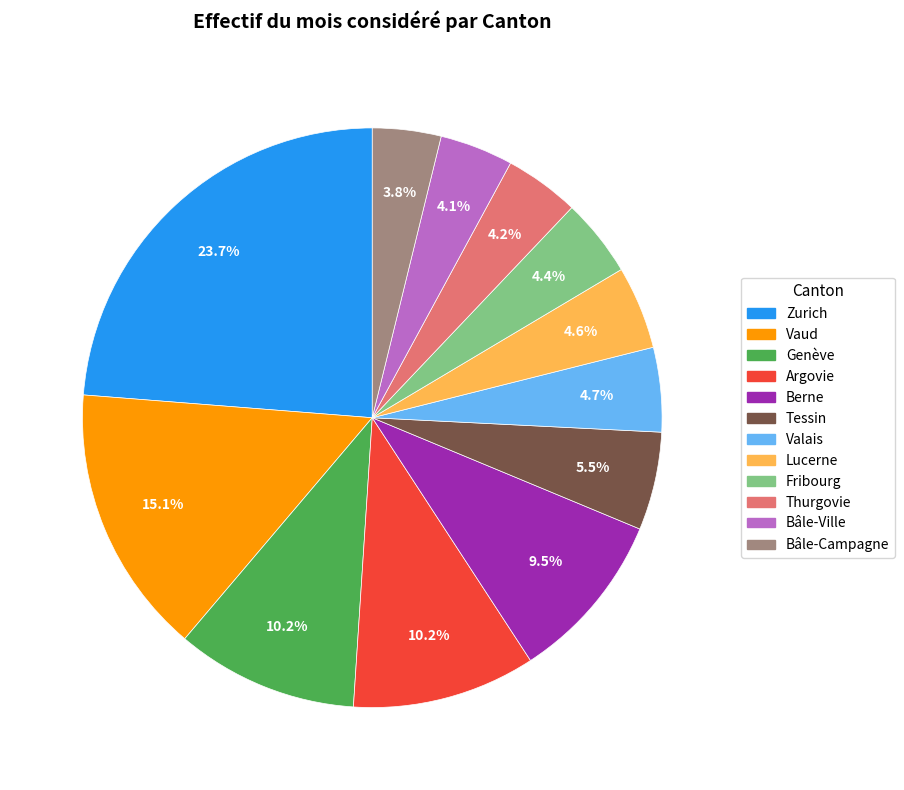

To the nearest percent, what percentage of the pie is Fribourg?

4%